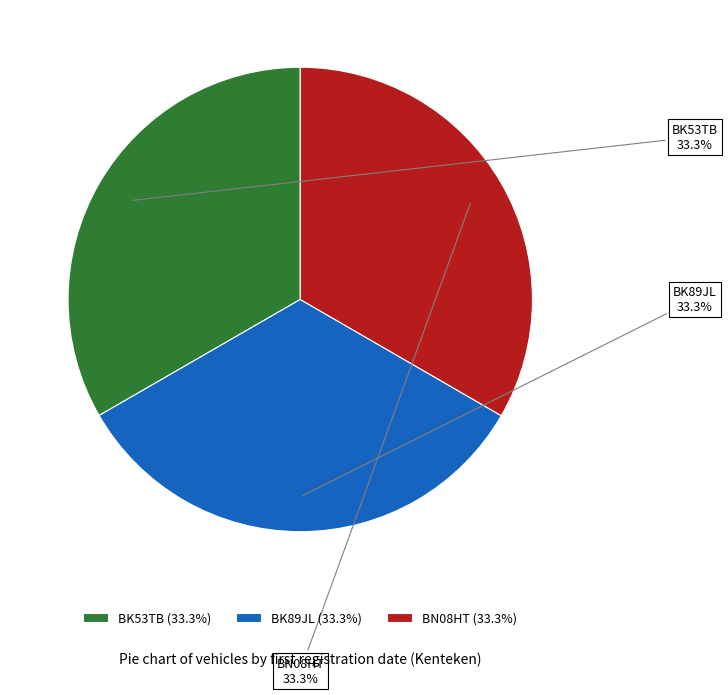

What percentage is the BK89JL slice, to the nearest percent?

33%